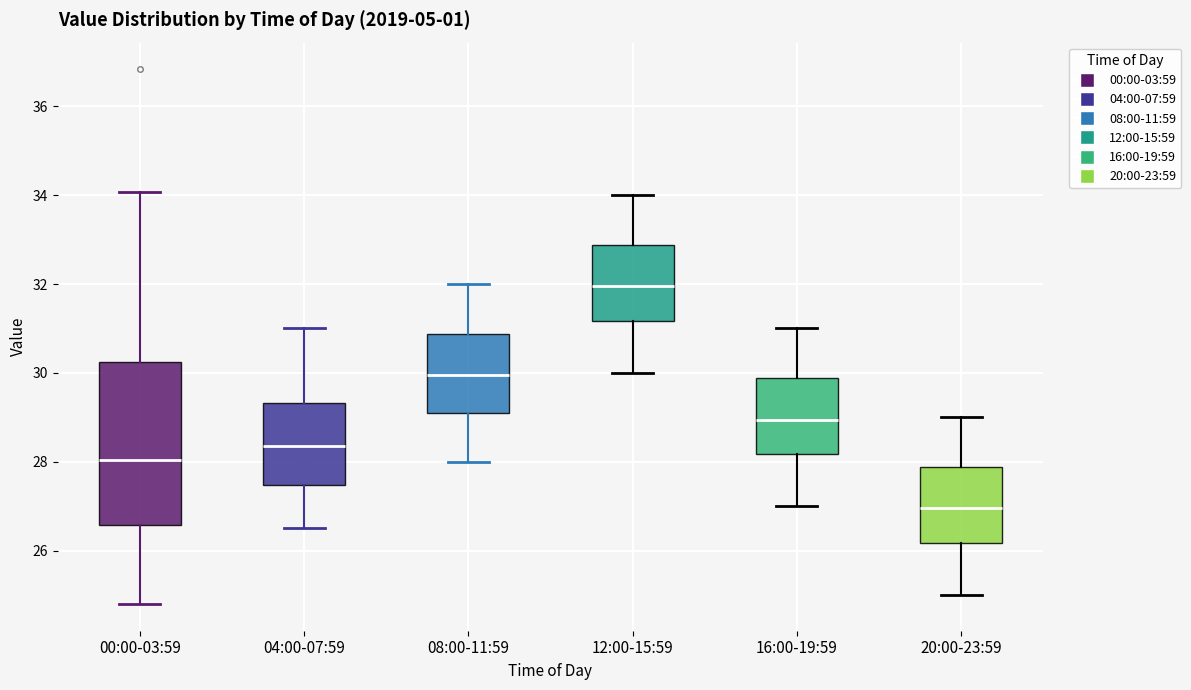

Reading left to right, read every box against the y-axis: the position of its median line, the range the box covers, and the ends of its whiskers. The values are not printed on the chart, so give them approximately, as read against the axis.

00:00-03:59: median 28.0, box 26.6 to 30.2, whiskers 24.8 to 34.0
04:00-07:59: median 28.4, box 27.4 to 29.4, whiskers 26.6 to 31.0
08:00-11:59: median 30.0, box 29.2 to 30.8, whiskers 28.0 to 32.0
12:00-15:59: median 32.0, box 31.2 to 32.8, whiskers 30.0 to 34.0
16:00-19:59: median 29.0, box 28.2 to 29.8, whiskers 27.0 to 31.0
20:00-23:59: median 27.0, box 26.2 to 27.8, whiskers 25.0 to 29.0